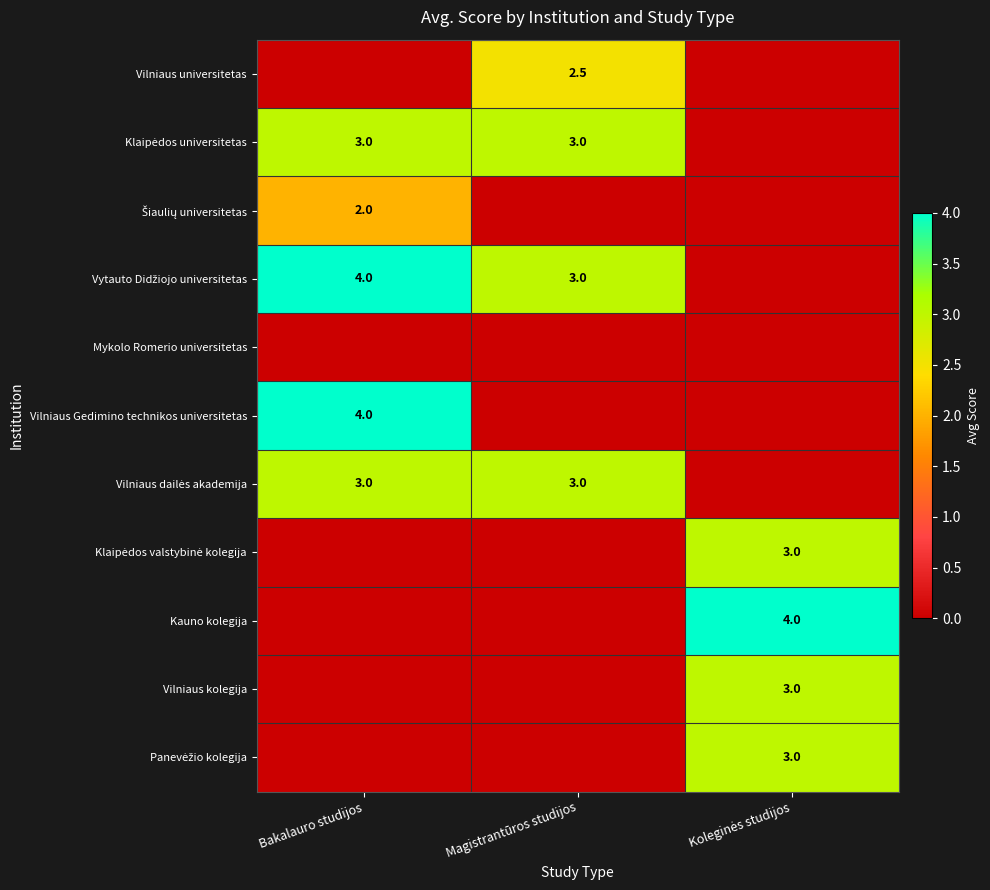

The Vilniaus Gedimino technikos universitetas series shows 4.0 at Bakalauro studijos. True or false?

True